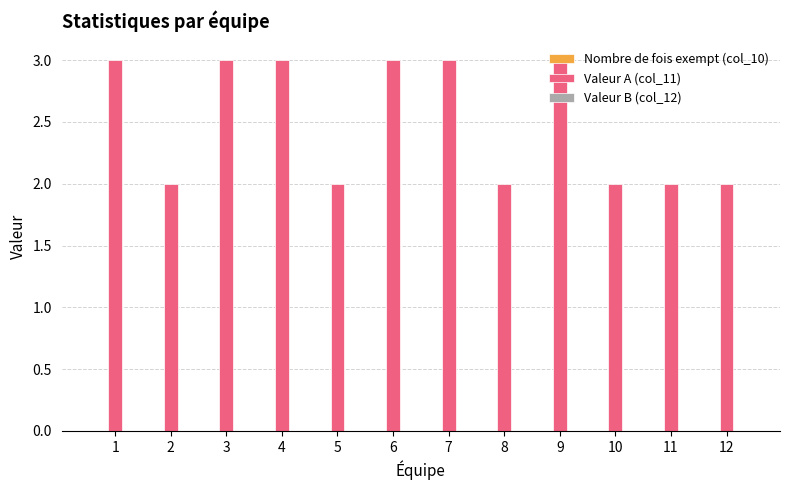

How many categories are shown in the chart?

12